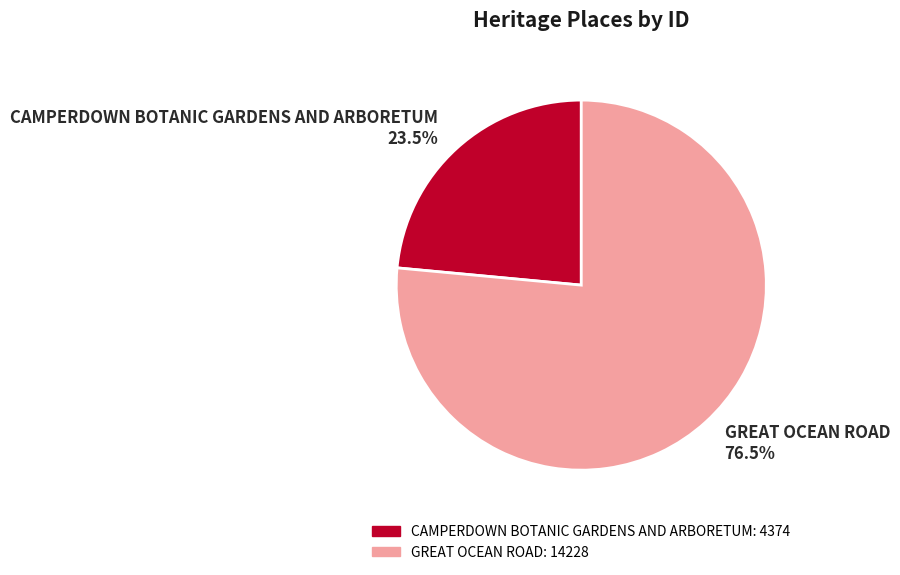

Approximately how many times larger is the value at CAMPERDOWN BOTANIC GARDENS AND ARBORETUM compared to GREAT OCEAN ROAD?

0.3